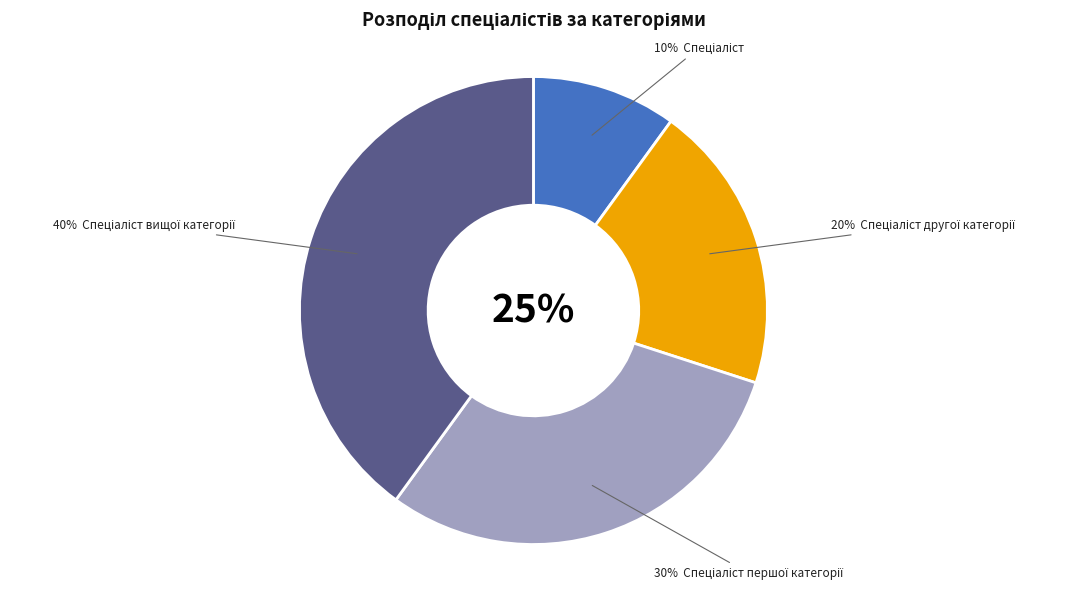

Which category has the smallest portion of the pie?

Спеціаліст